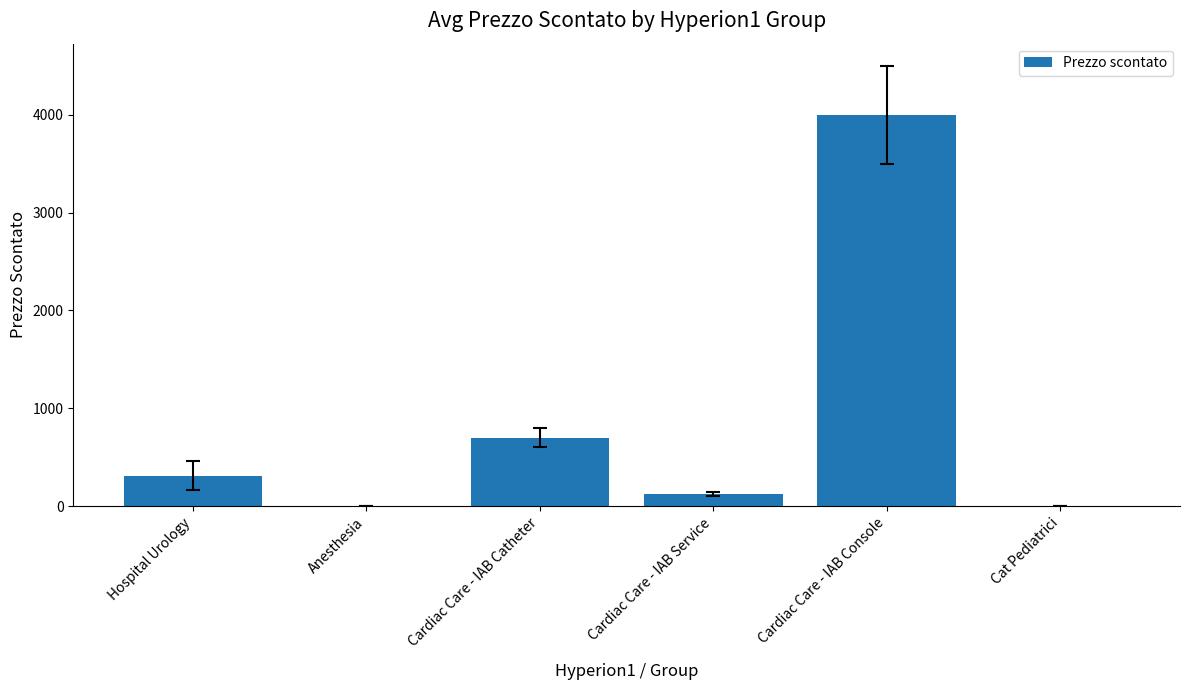

True or false: the data shows 700.0 at Cardiac Care - IAB Catheter.

True